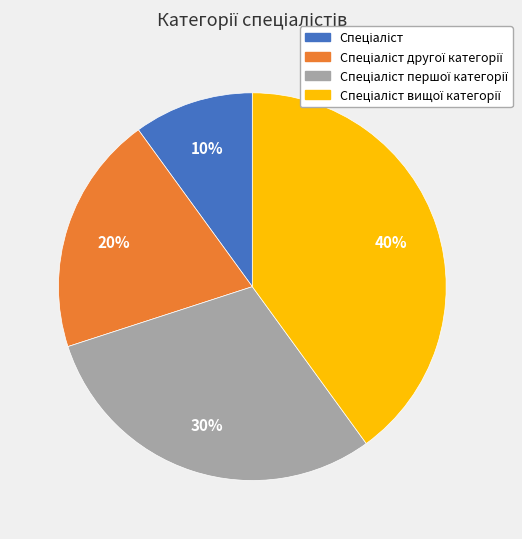

Does any single category account for the majority?

No